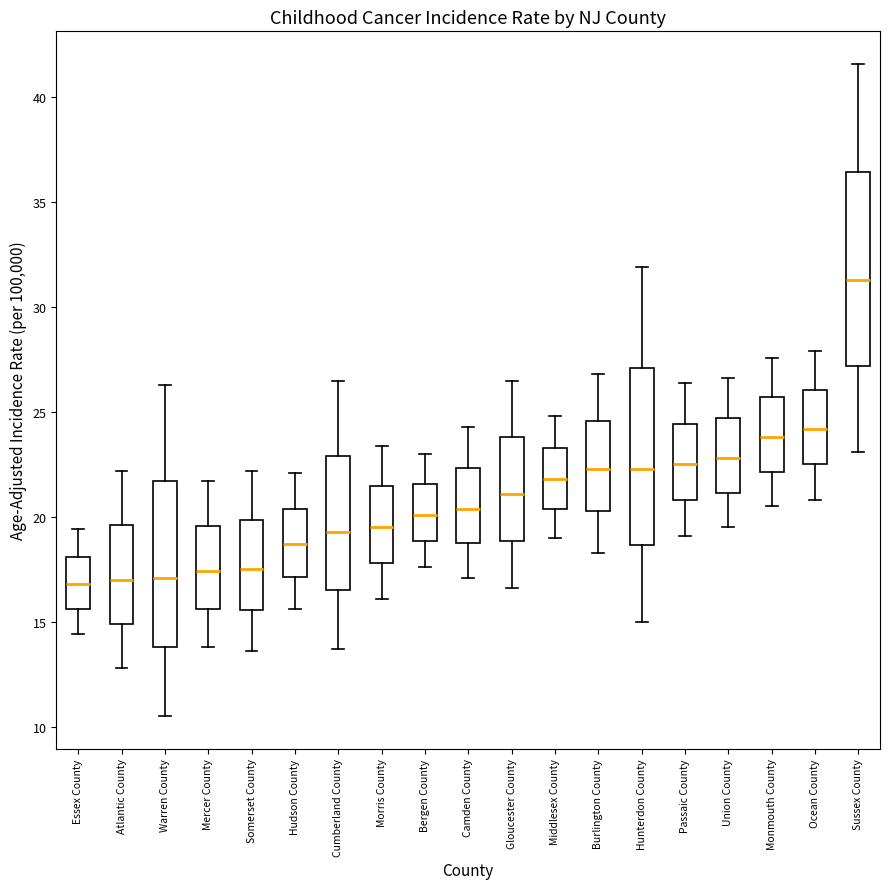

Reading left to right, transcribe this box plot: for each box, give where its median line is, the range the box spans, and where its two whiskers end, as read against the y-axis. The values are not printed on the chart, so give them approximately, as read against the axis.

Essex County: median 17.0, box 15.5 to 18.0, whiskers 14.5 to 19.5
Atlantic County: median 17.0, box 15.0 to 19.5, whiskers 13.0 to 22.0
Warren County: median 17.0, box 14.0 to 21.5, whiskers 10.5 to 26.5
Mercer County: median 17.5, box 15.5 to 19.5, whiskers 14.0 to 21.5
Somerset County: median 17.5, box 15.5 to 20.0, whiskers 13.5 to 22.0
Hudson County: median 18.5, box 17.0 to 20.5, whiskers 15.5 to 22.0
Cumberland County: median 19.5, box 16.5 to 23.0, whiskers 13.5 to 26.5
Morris County: median 19.5, box 18.0 to 21.5, whiskers 16.0 to 23.5
Bergen County: median 20.0, box 19.0 to 21.5, whiskers 17.5 to 23.0
Camden County: median 20.5, box 19.0 to 22.5, whiskers 17.0 to 24.5
Gloucester County: median 21.0, box 19.0 to 24.0, whiskers 16.5 to 26.5
Middlesex County: median 22.0, box 20.5 to 23.5, whiskers 19.0 to 25.0
Burlington County: median 22.5, box 20.5 to 24.5, whiskers 18.5 to 27.0
Hunterdon County: median 22.5, box 18.5 to 27.0, whiskers 15.0 to 32.0
Passaic County: median 22.5, box 21.0 to 24.5, whiskers 19.0 to 26.5
Union County: median 23.0, box 21.0 to 24.5, whiskers 19.5 to 26.5
Monmouth County: median 24.0, box 22.0 to 25.5, whiskers 20.5 to 27.5
Ocean County: median 24.0, box 22.5 to 26.0, whiskers 21.0 to 28.0
Sussex County: median 31.5, box 27.0 to 36.5, whiskers 23.0 to 41.5